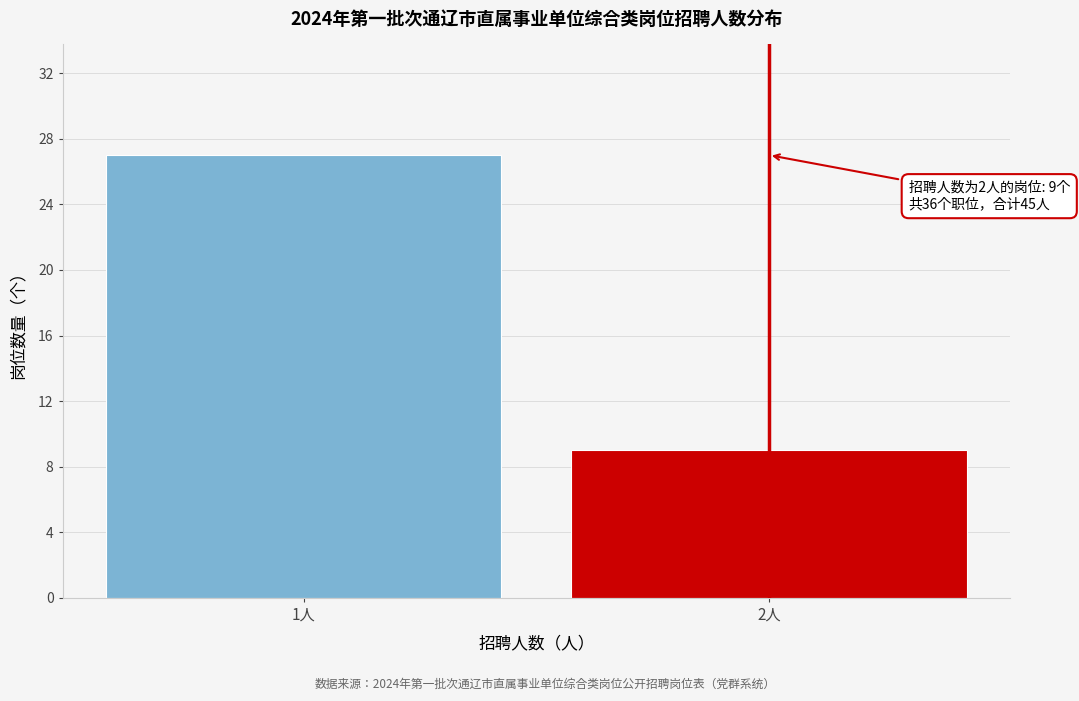

Reading left to right, list all the values displayed in this chart.

27	9